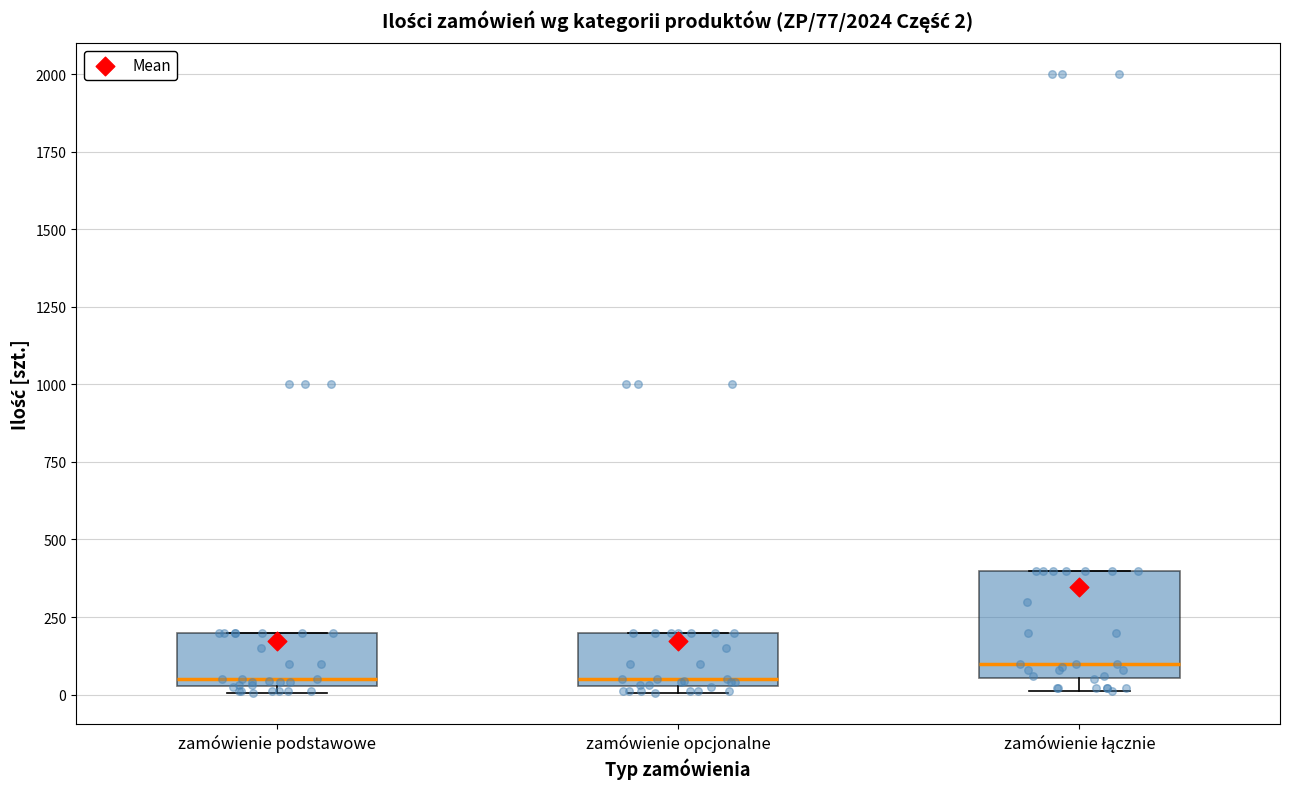

Comparing the boxes themselves (not the whiskers), which one is the tallest?

zamówienie łącznie